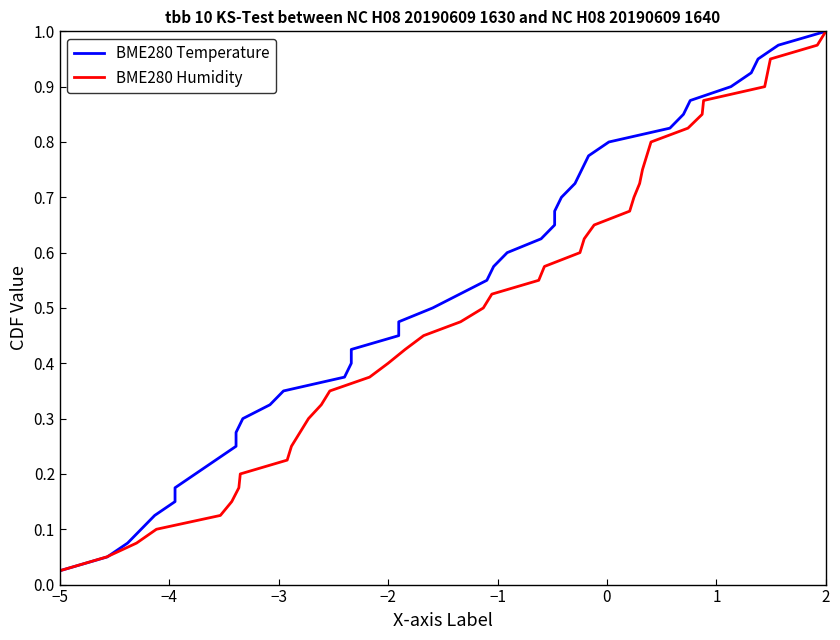

True or false: BME280 Temperature has a value of 0.1 at 10.

False